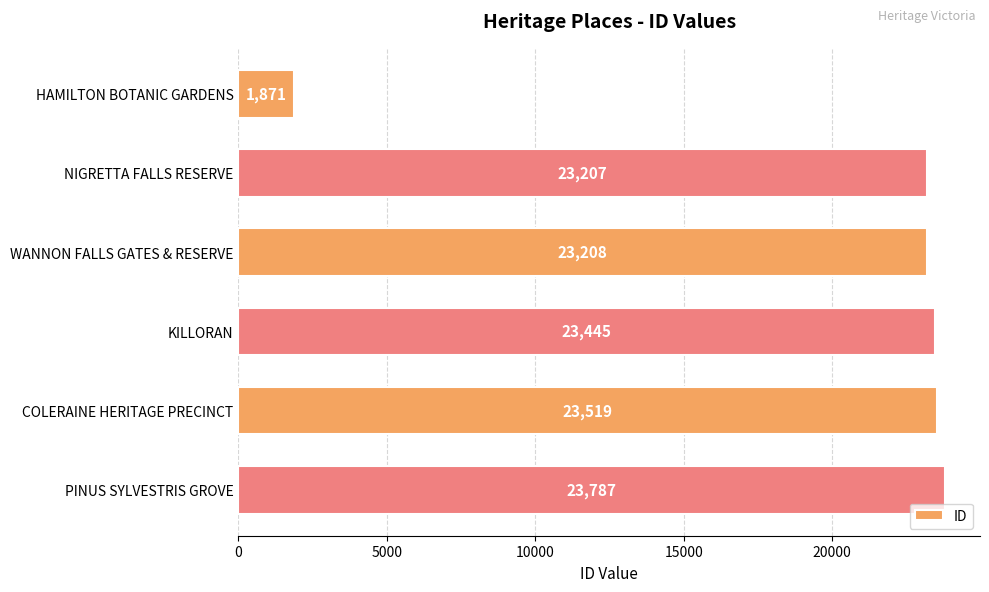

Reading top to bottom, list all the values displayed in this chart.

HAMILTON BOTANIC GARDENS=1871	NIGRETTA FALLS RESERVE=23207	WANNON FALLS GATES & RESERVE=23208	KILLORAN=23445	COLERAINE HERITAGE PRECINCT=23519	PINUS SYLVESTRIS GROVE=23787